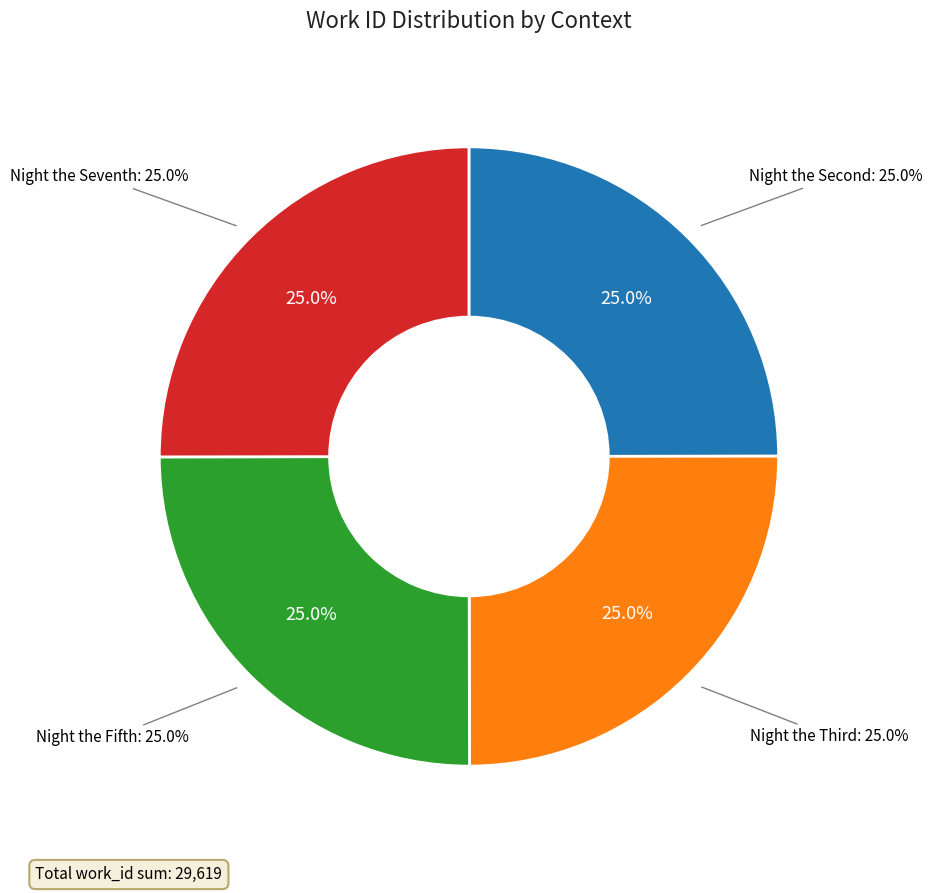

Is Night the Seventh the majority of the pie?

No